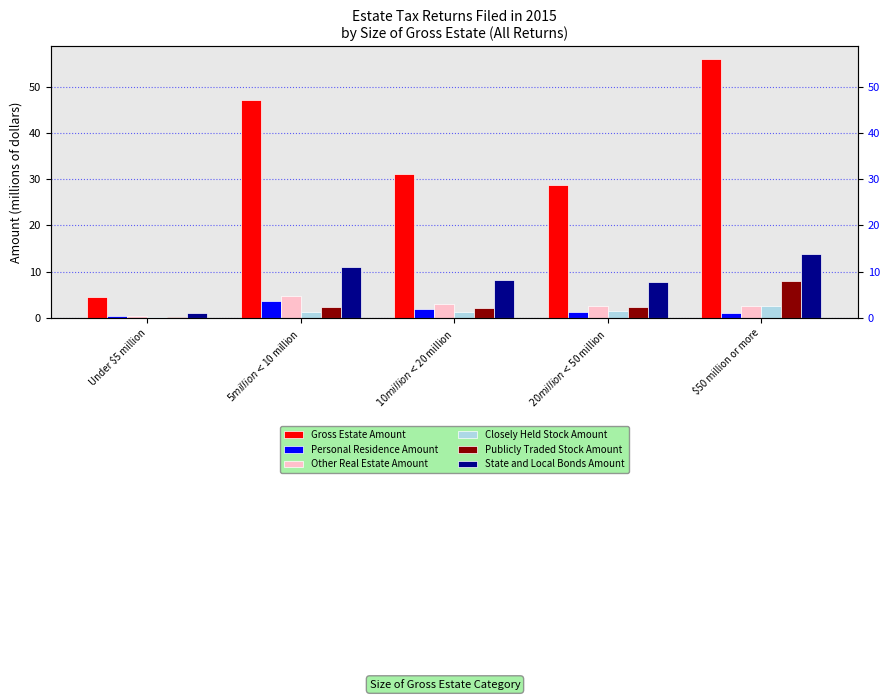

The Publicly Traded Stock Amount series shows 8.0 at $50 million or more. True or false?

True